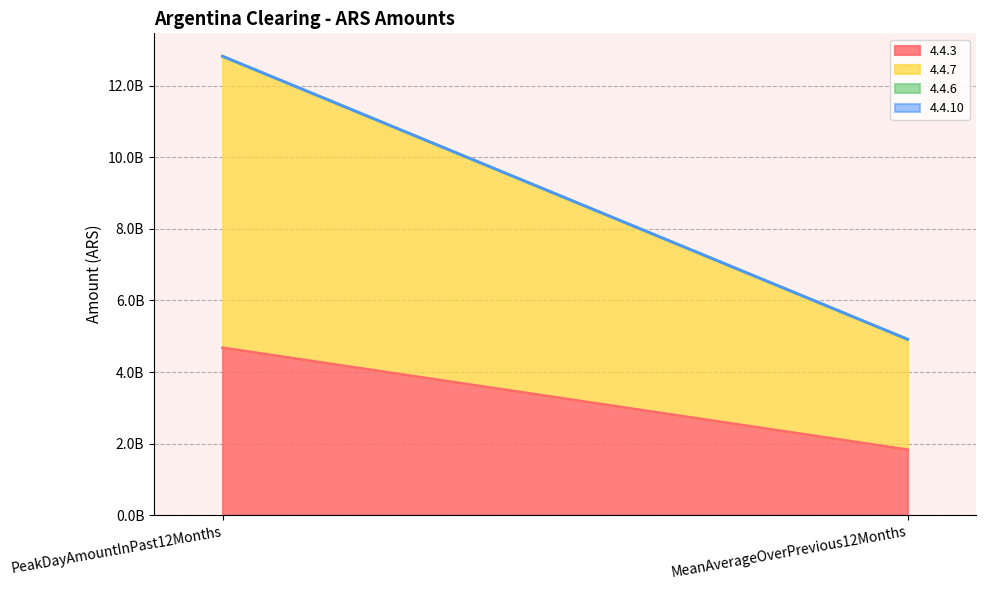

Reading left to right, extract all data points from this chart.

4.4.3: 4677193094.7	1828016175.2
4.4.7: 8150761922.2	3087748744.1
4.4.6: 0.0	0.0
4.4.10: 0.0	0.0